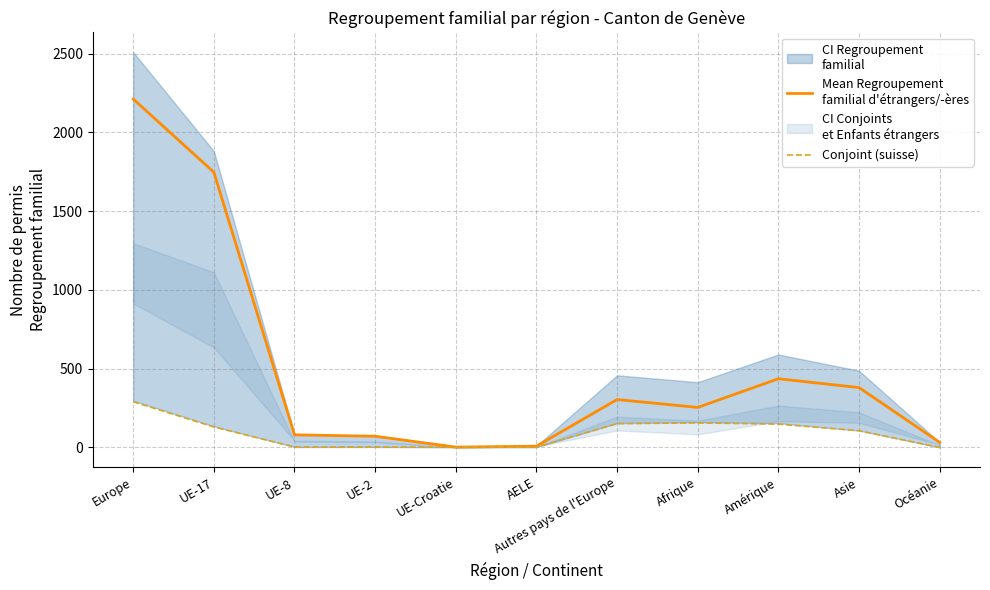

Where is the first local minimum for Mean Regroupement
familial d'étrangers/-ères?

UE-Croatie